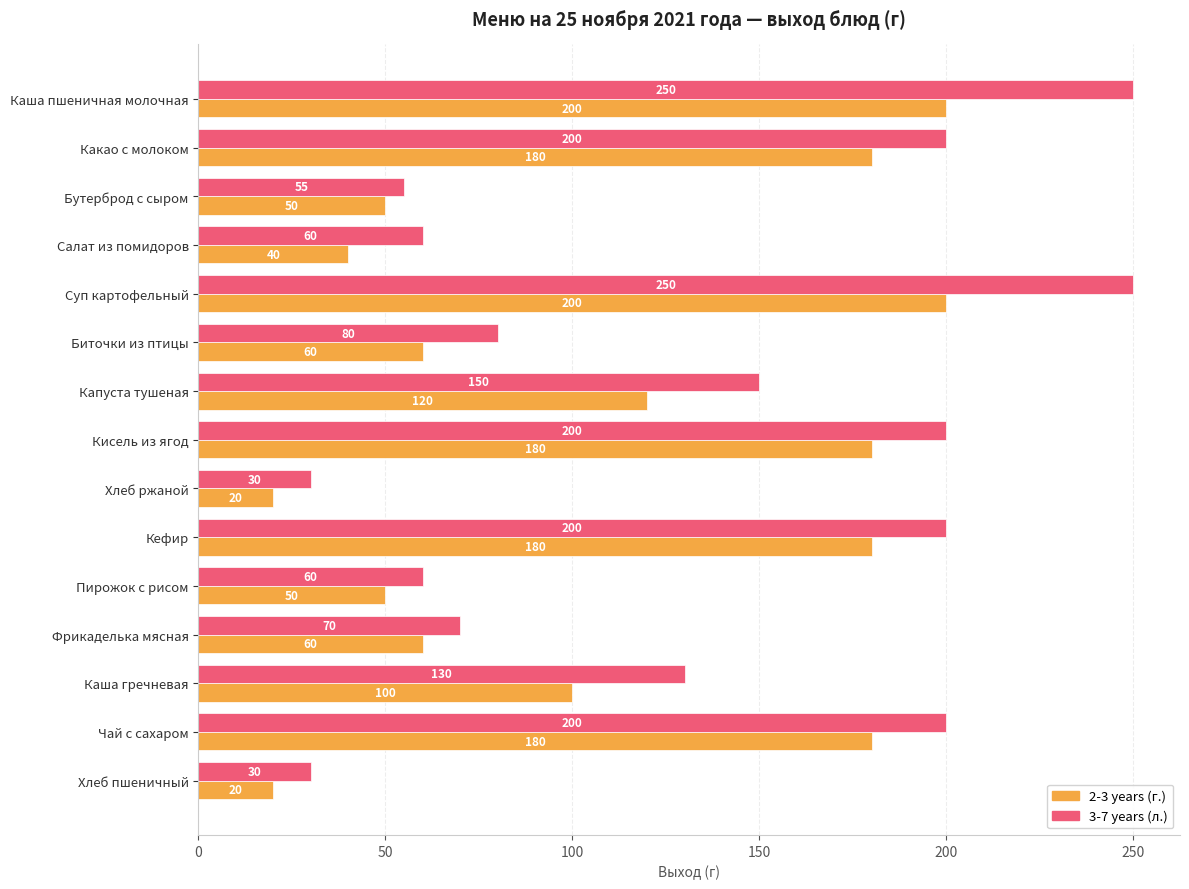

True or false: 3-7 years (л.) has a value of 82 at Салат из помидоров.

False